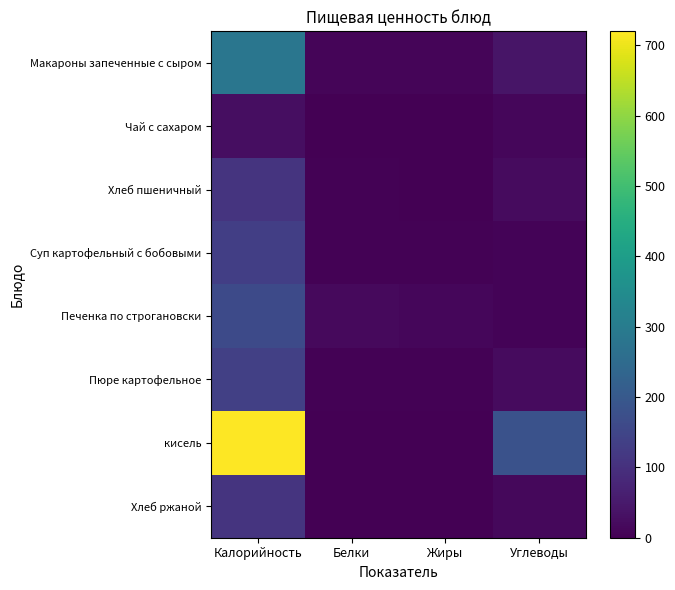

Reading left to right, list all the values displayed in this chart.

Макароны запеченные с сыром: Калорийность=281.3	Белки=9.7	Жиры=10.2	Углеводы=41.4
Чай с сахаром: Калорийность=28.0	Белки=0.2	Жиры=0.0	Углеводы=14.0
Хлеб пшеничный: Калорийность=108.0	Белки=3.0	Жиры=1.2	Углеводы=20.1
Суп картофельный с бобовыми: Калорийность=134.8	Белки=5.5	Жиры=5.3	Углеводы=6.3
Печенка по строгановски: Калорийность=162.3	Белки=17.4	Жиры=11.6	Углеводы=7.1
Пюре картофельное: Калорийность=137.2	Белки=3.1	Жиры=4.8	Углеводы=20.4
кисель: Калорийность=720.0	Белки=0.0	Жиры=0.0	Углеводы=182.0
Хлеб ржаной: Калорийность=108.0	Белки=2.8	Жиры=0.4	Углеводы=16.4